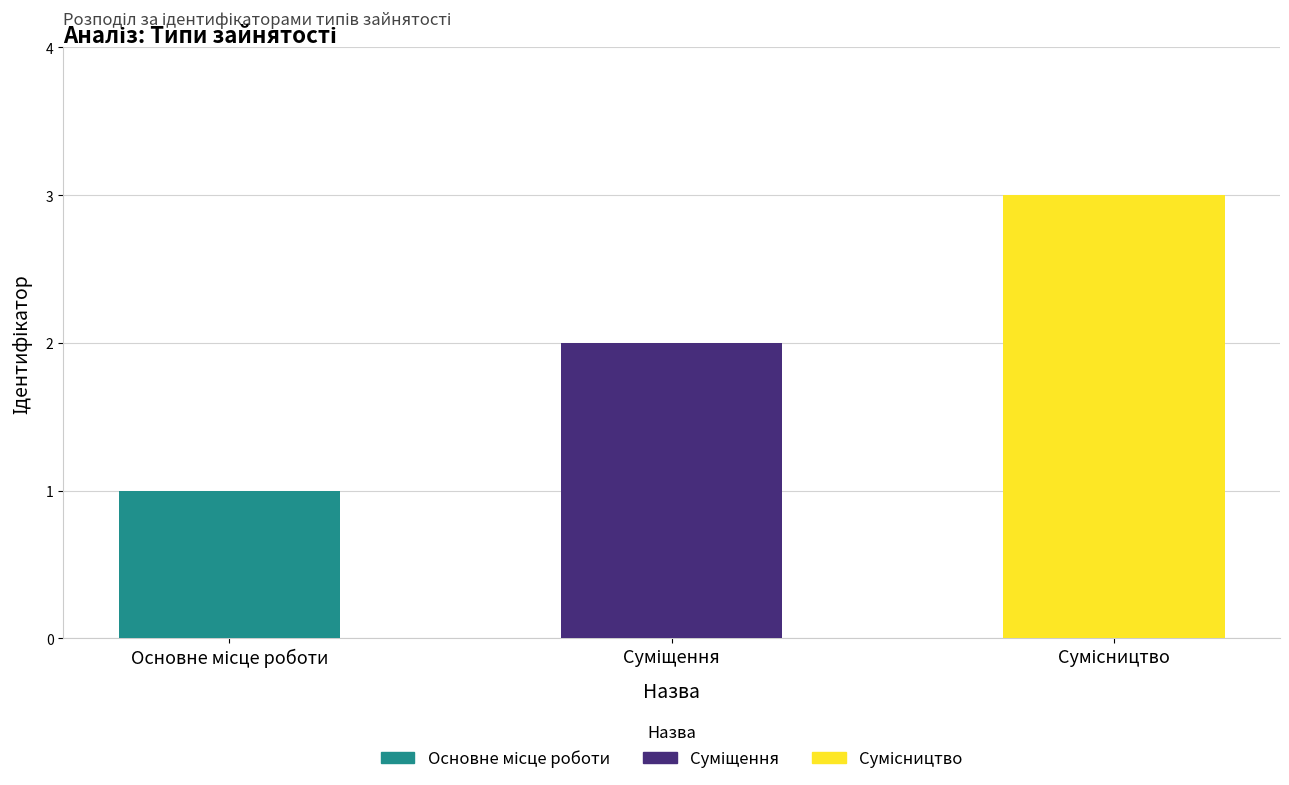

What is the difference between the maximum and second lowest values?

1